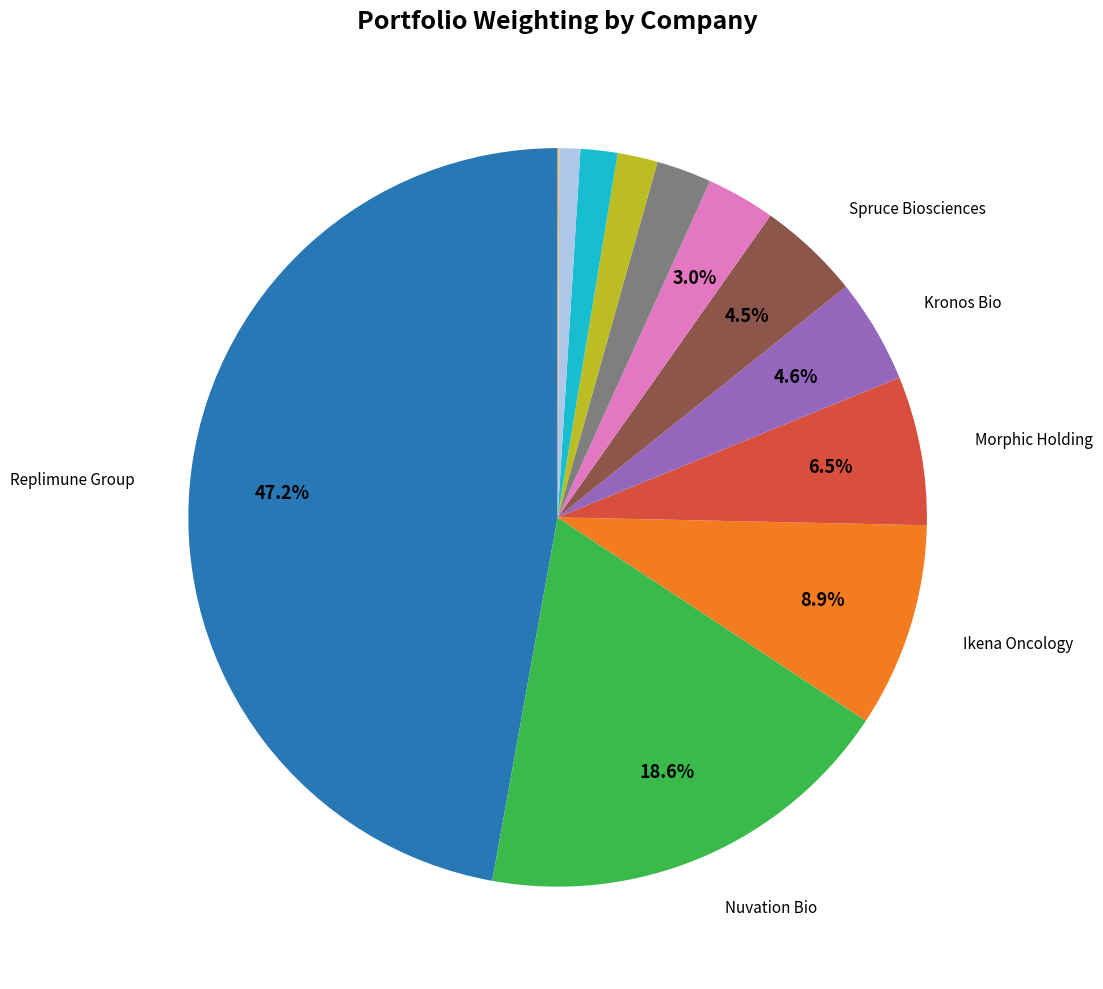

Is there a majority slice in this chart?

No